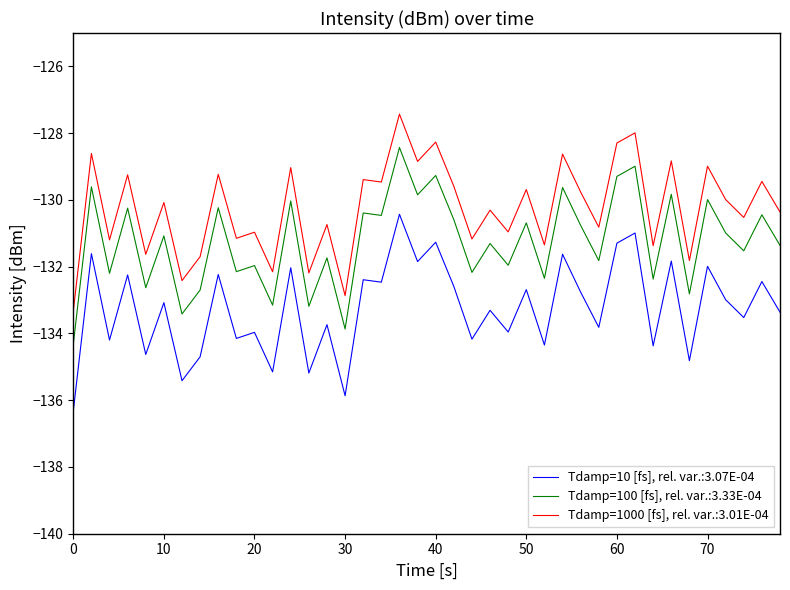

What is the minimum value shown in the chart?

-136.3